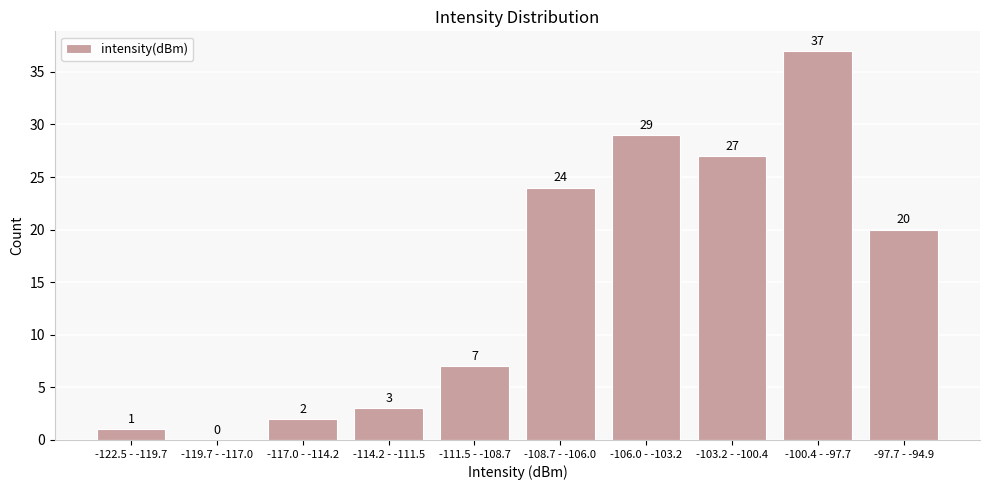

Reading right to left, list all the values displayed in this chart.

-97.7 - -94.9=20	-100.4 - -97.7=37	-103.2 - -100.4=27	-106.0 - -103.2=29	-108.7 - -106.0=24	-111.5 - -108.7=7	-114.2 - -111.5=3	-117.0 - -114.2=2	-119.7 - -117.0=0	-122.5 - -119.7=1